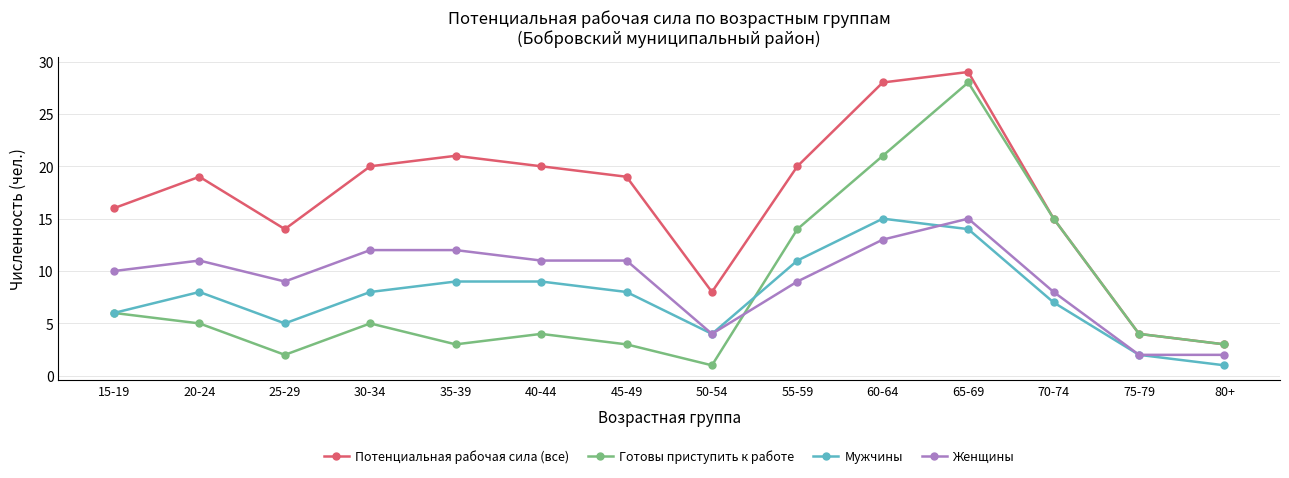

True or false: Потенциальная рабочая сила (все) has more than 0 points higher than both neighbors.

True